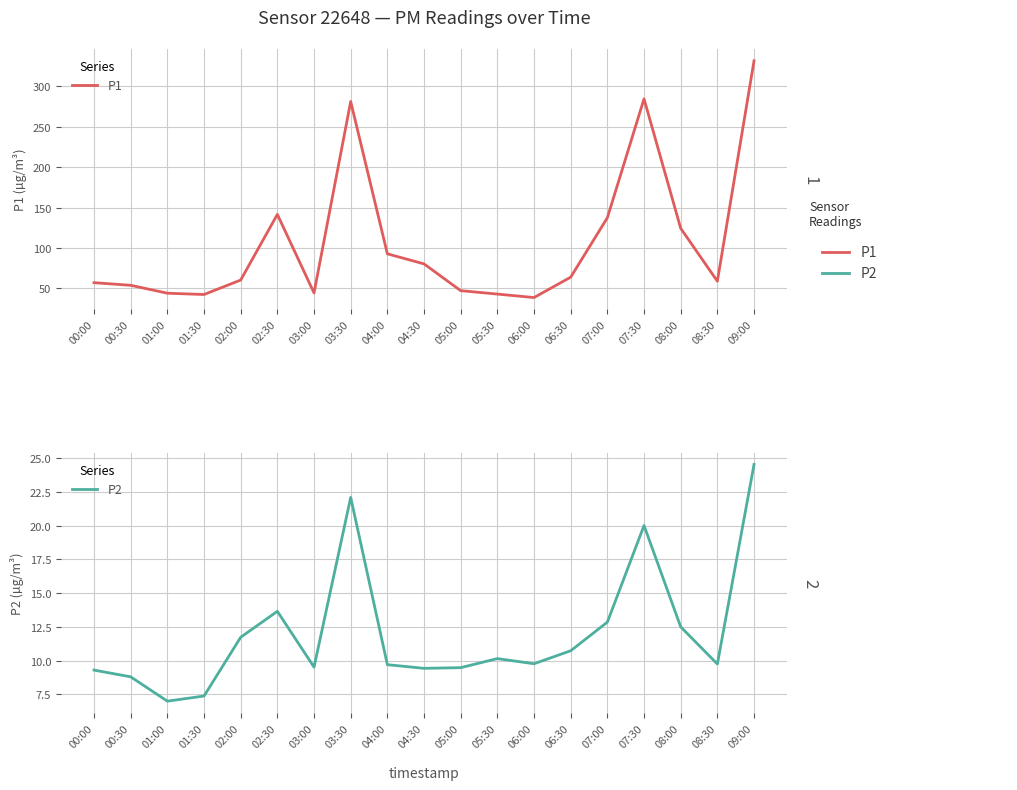

What is the smallest value displayed?

7.0